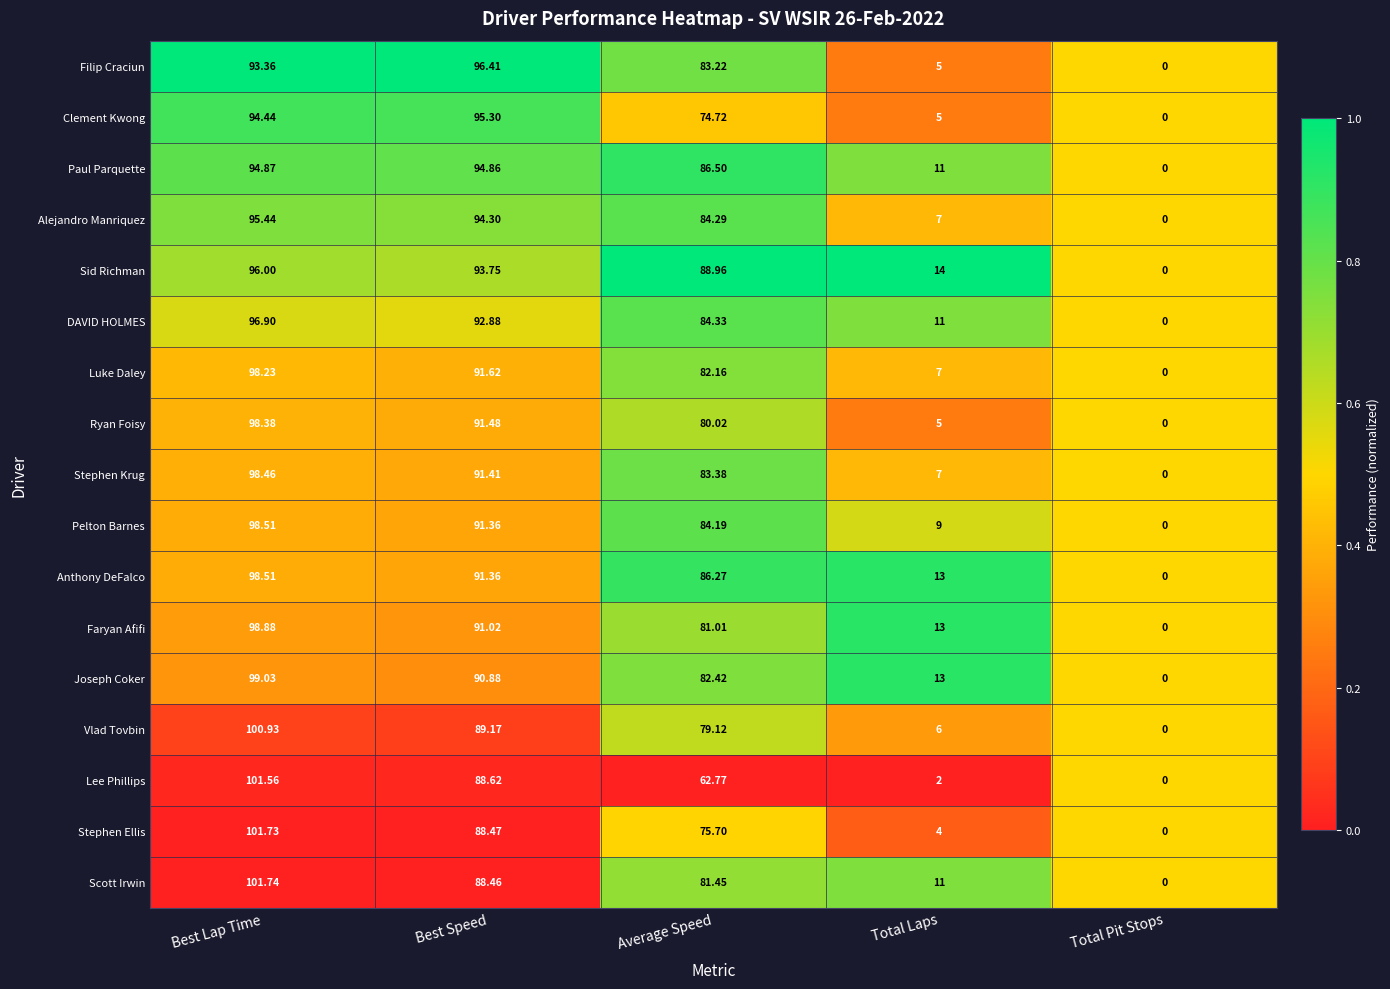

Which series has the largest total across all categories?

Sid Richman